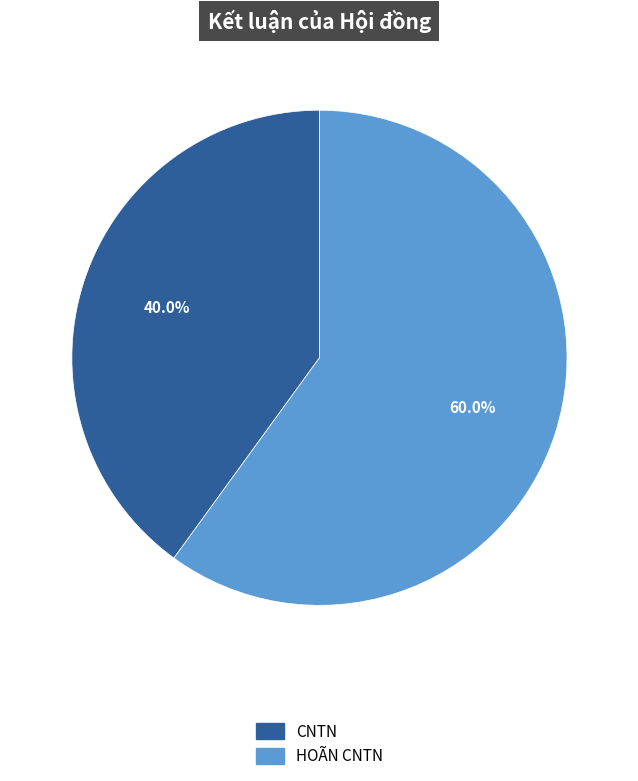

Is it true that HOÃN CNTN is 60% of the pie?

True